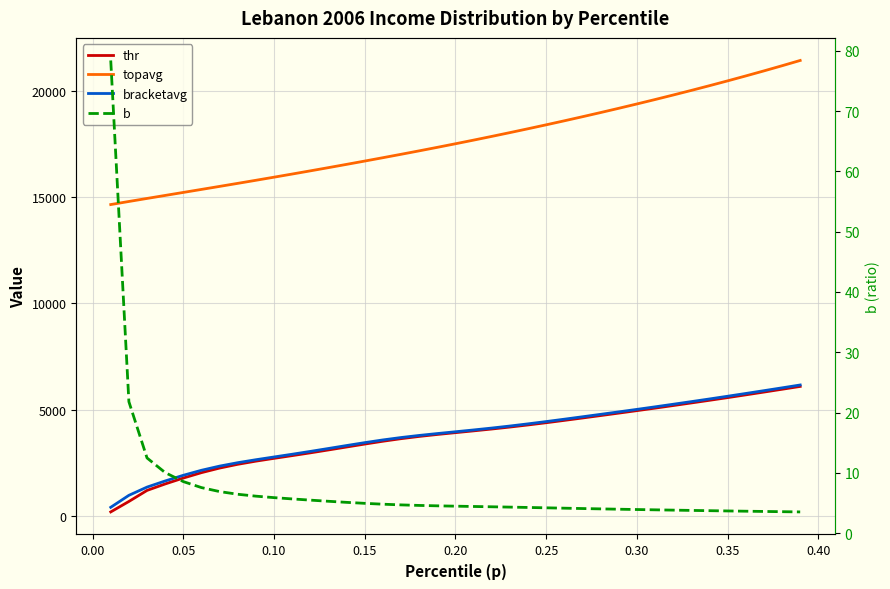

Is it true that bracketavg equals 3445.3 at 0.15?

True